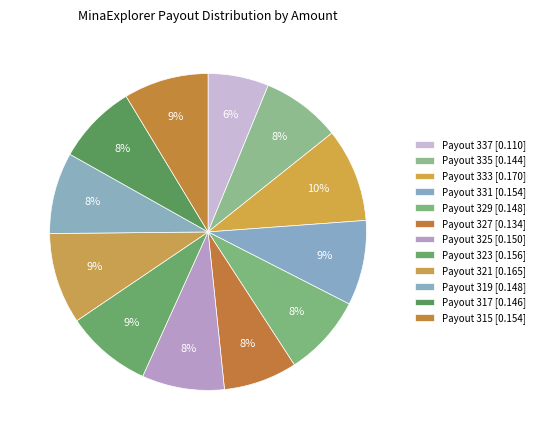

How many segments does this pie chart have?

12